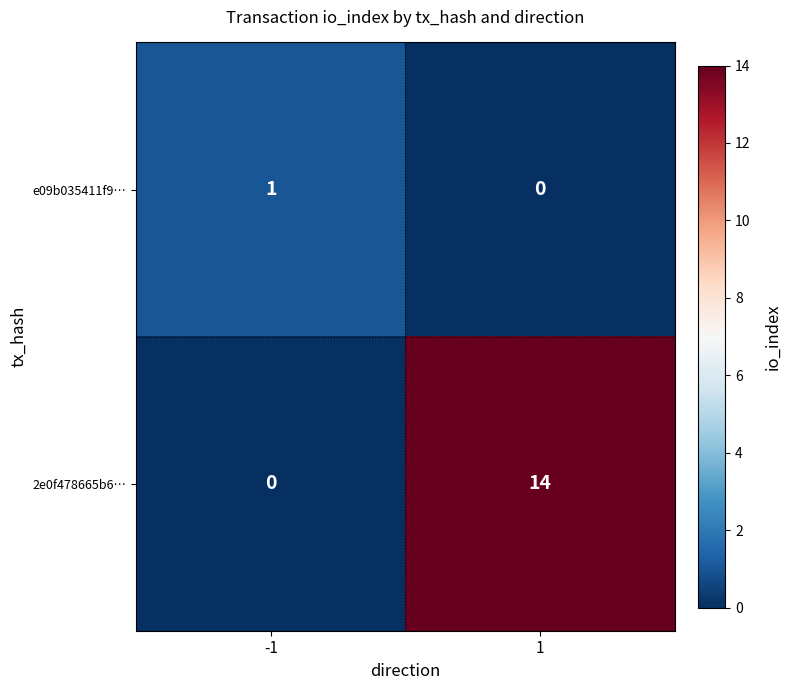

At 1, list the series in order from smallest to largest.

e09b035411f9…, 2e0f478665b6…